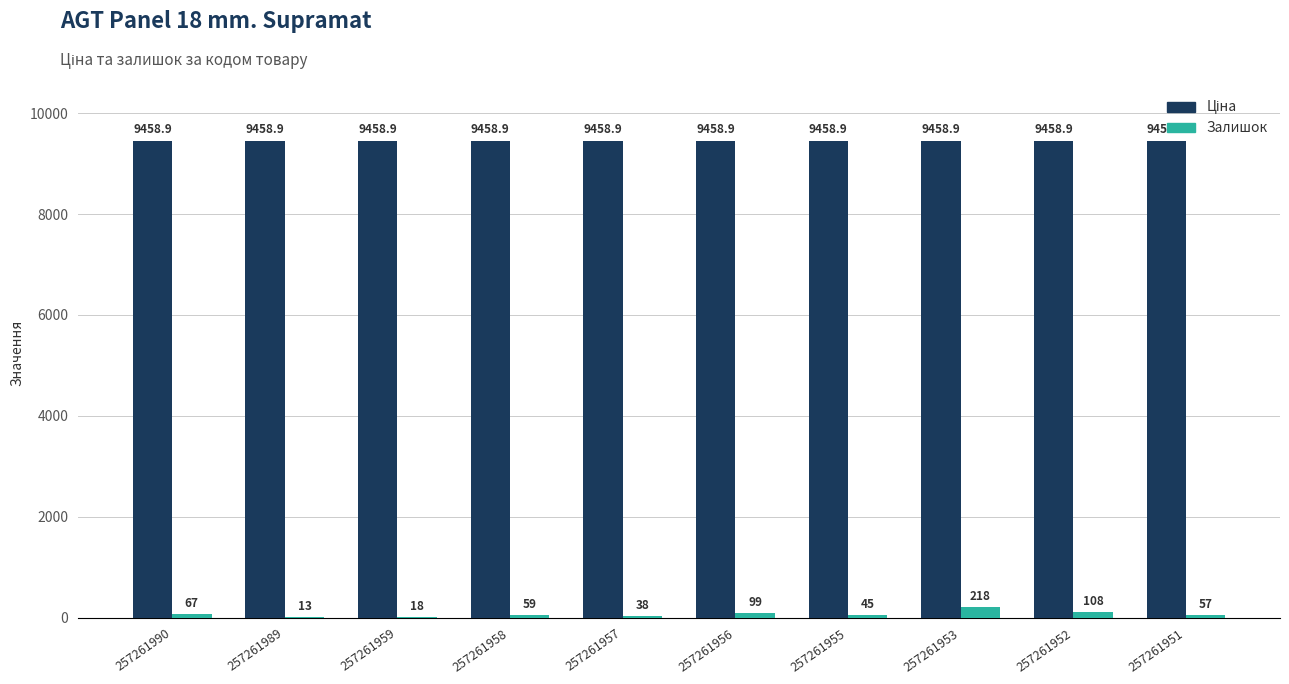

Where does the Залишок series first go above 59?

257261990